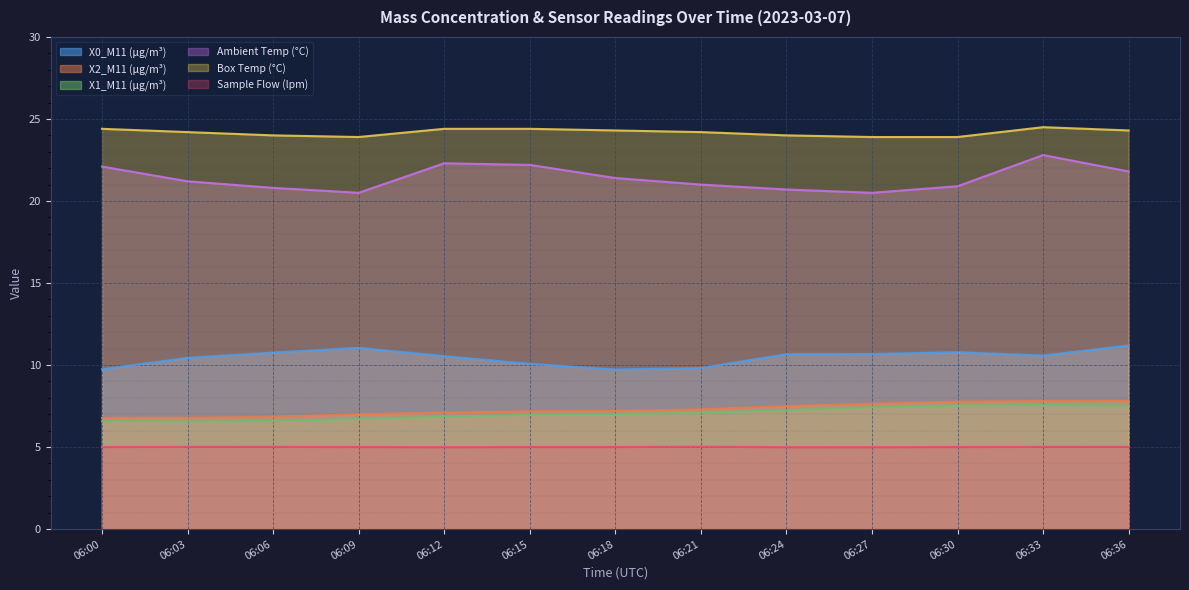

Count the number of categories in the chart.

13